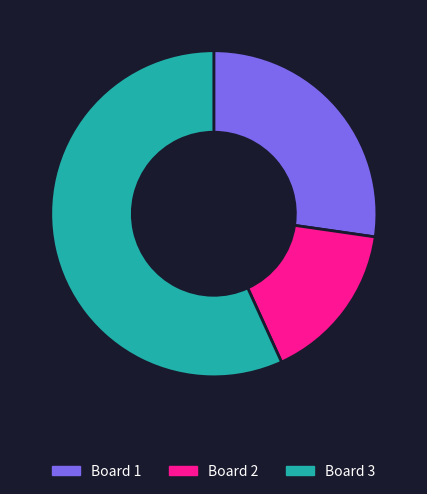

Between Board 3 and Board 2, which is larger?

Board 3